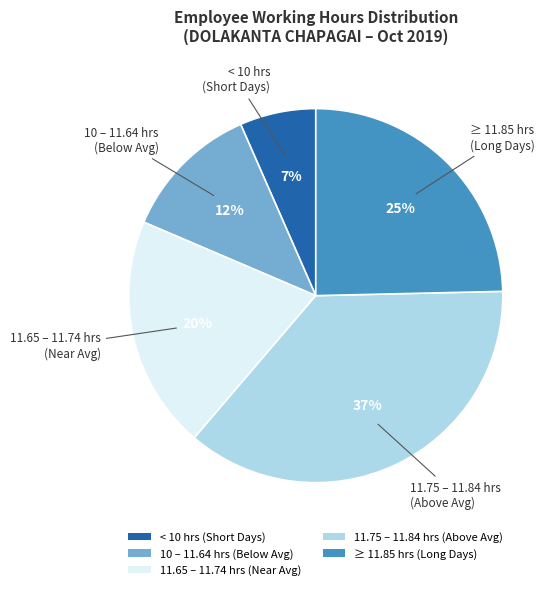

Is there any slice that represents more than half of the pie?

No